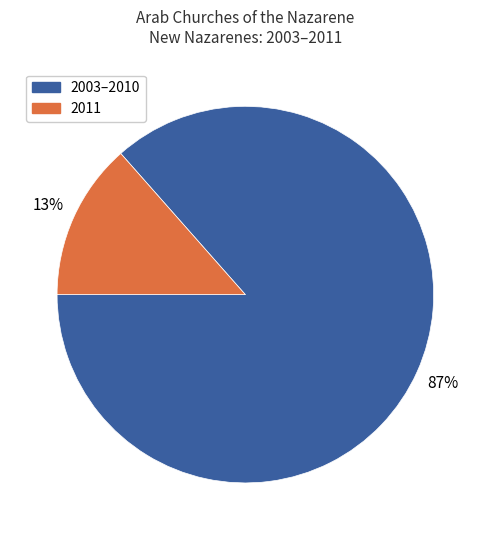

To the nearest percent, what is the average slice percentage?

50%